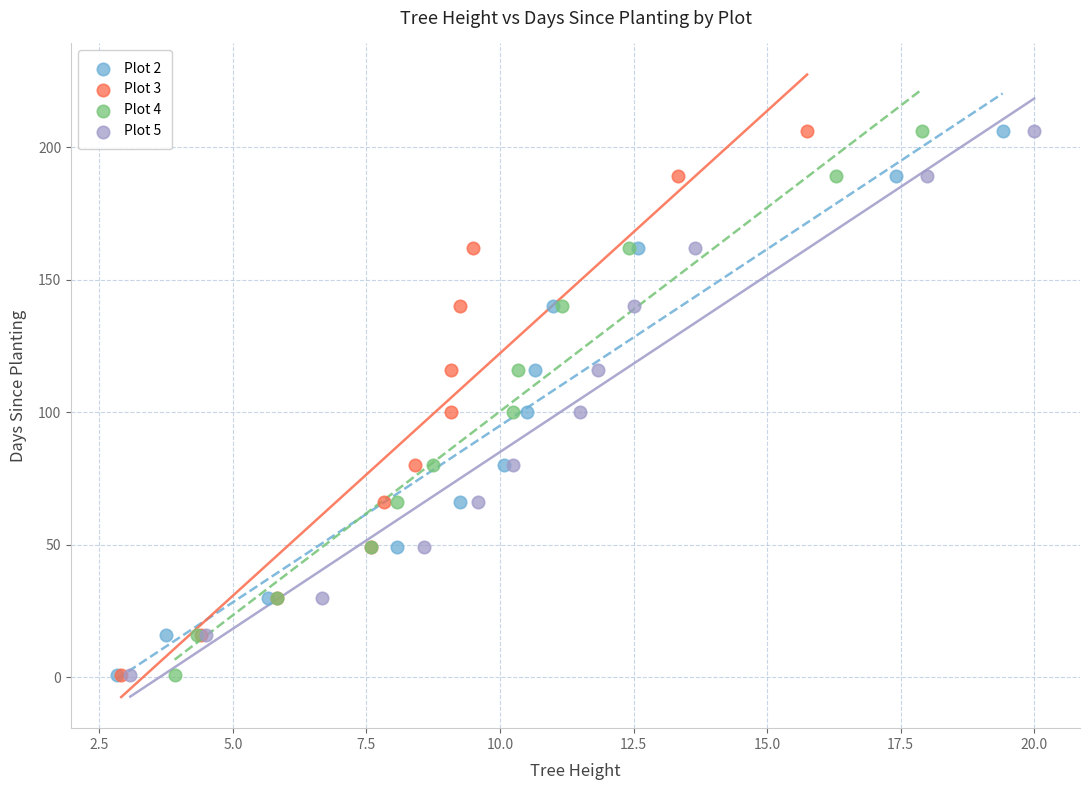

What are all the series names shown in the legend?

Plot 2, Plot 3, Plot 4, Plot 5